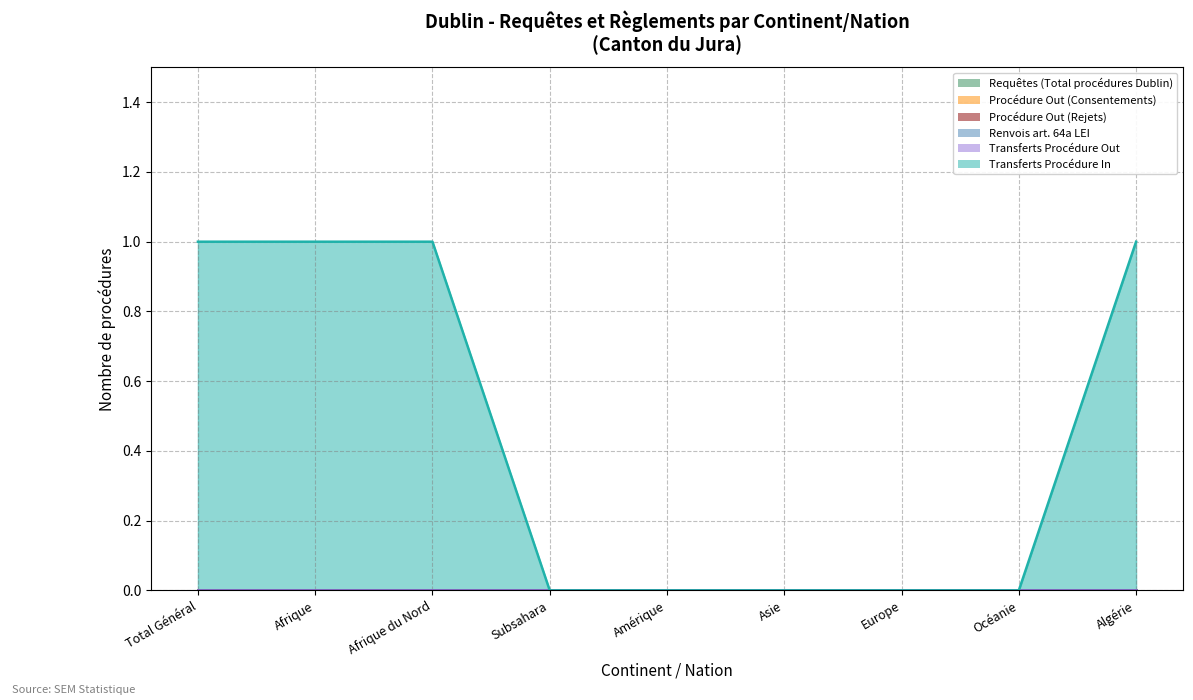

Between Subsahara and Algérie, which series saw the biggest shift?

Transferts Procédure In